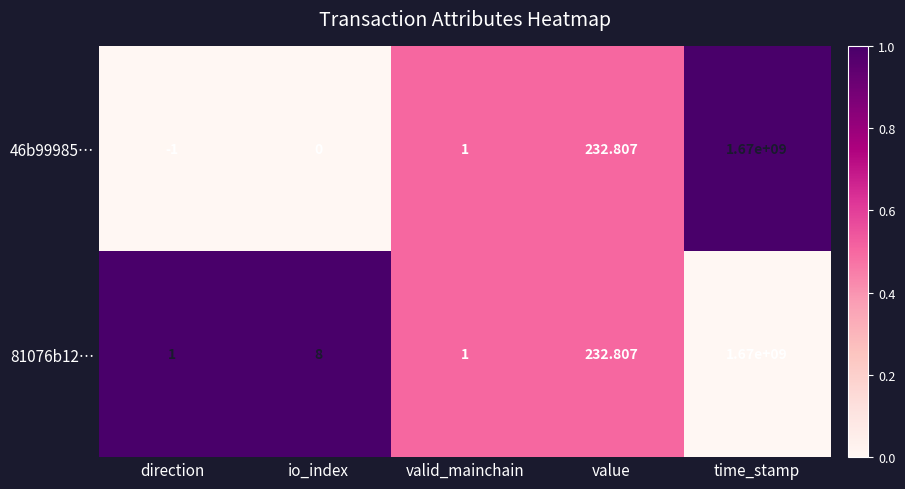

Where is 81076b12… nearest to the value 835000000?

value